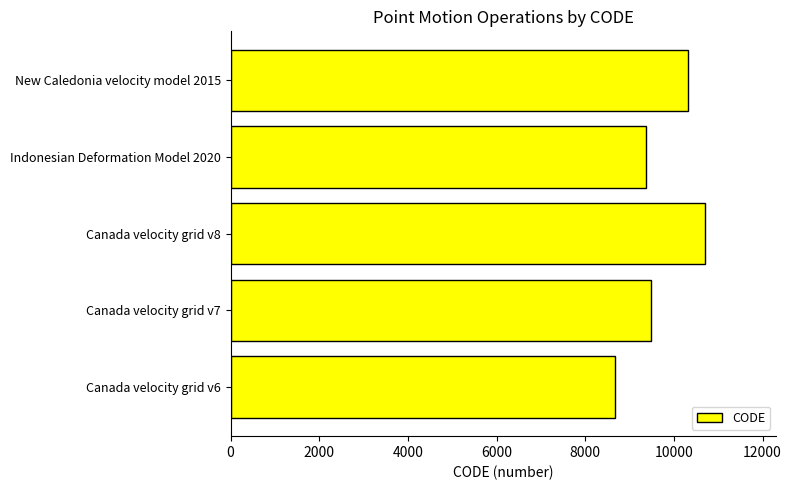

The chart shows a value of 9375 at Indonesian Deformation Model 2020. True or false?

True